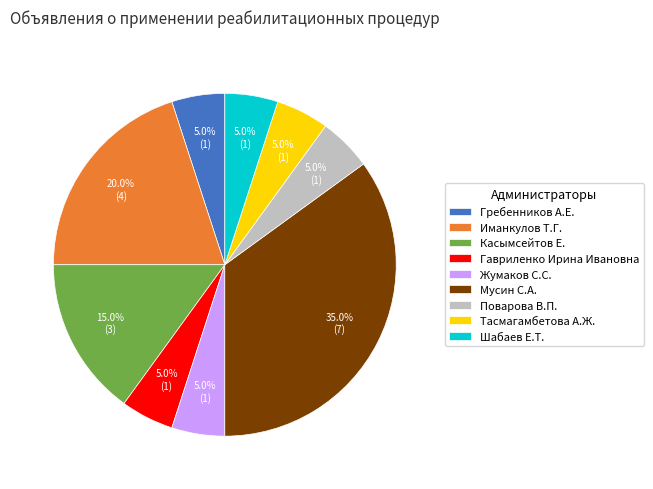

Is there a majority slice in this chart?

No